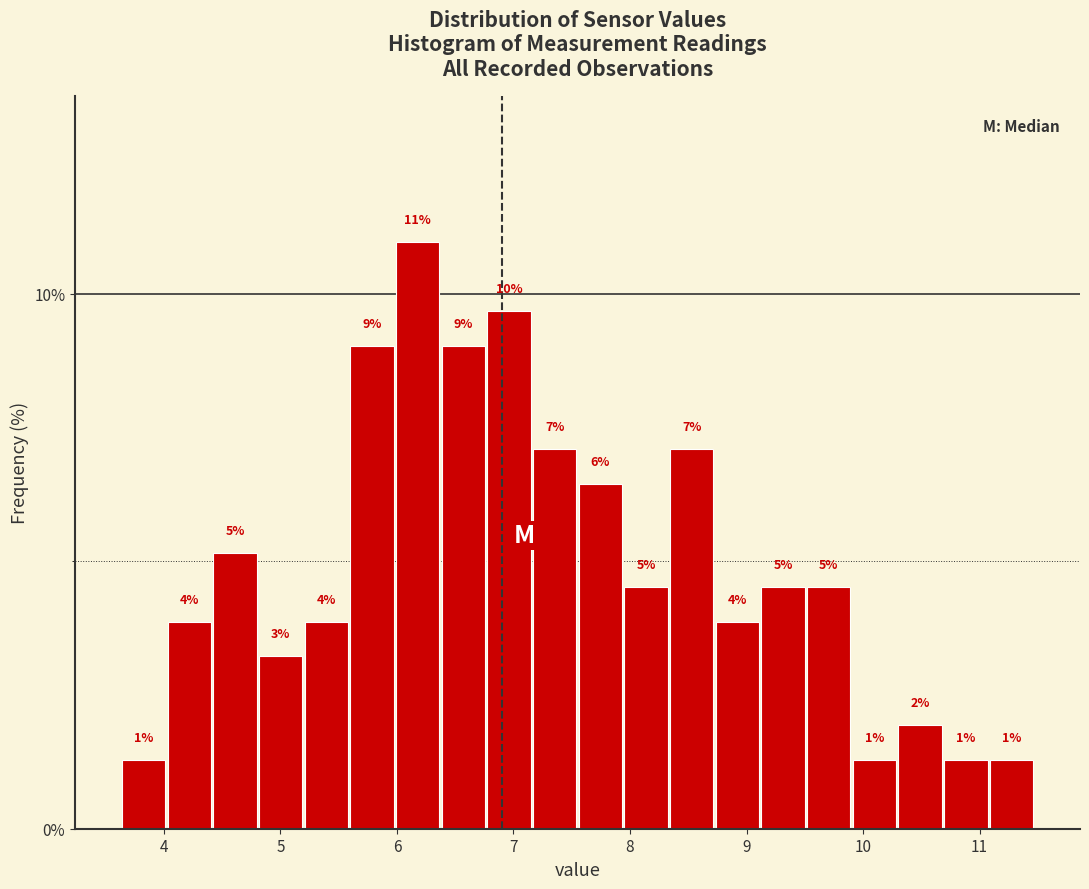

Read against the x-axis, roughly where is the centre of the tallest bar?

6.2